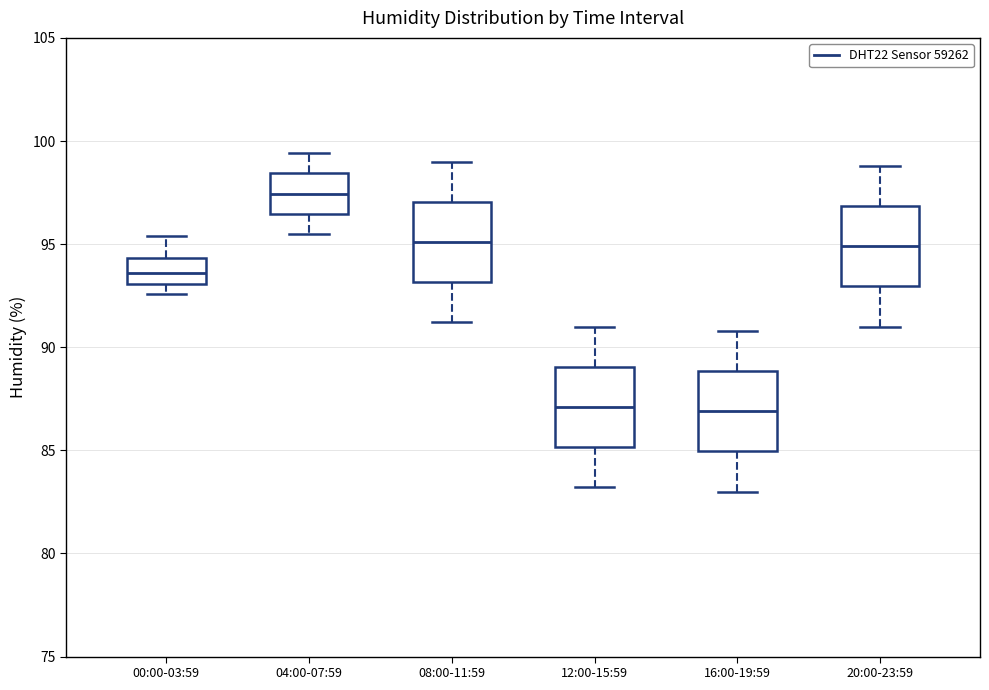

Which box has the highest median line?

04:00-07:59